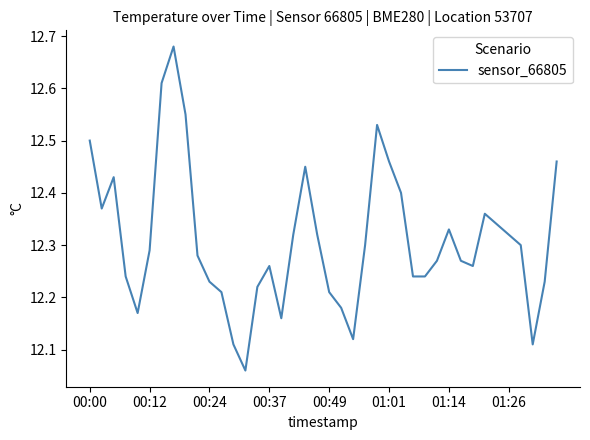

Reading right to left, transcribe all the data shown in this chart.

12.5	12.2	12.1	12.3	12.3	12.3	12.4	12.3	12.3	12.3	12.3	12.2	12.2	12.4	12.5	12.5	12.3	12.1	12.2	12.2	12.3	12.4	12.3	12.2	12.3	12.2	12.1	12.1	12.2	12.2	12.3	12.6	12.7	12.6	12.3	12.2	12.2	12.4	12.4	12.5